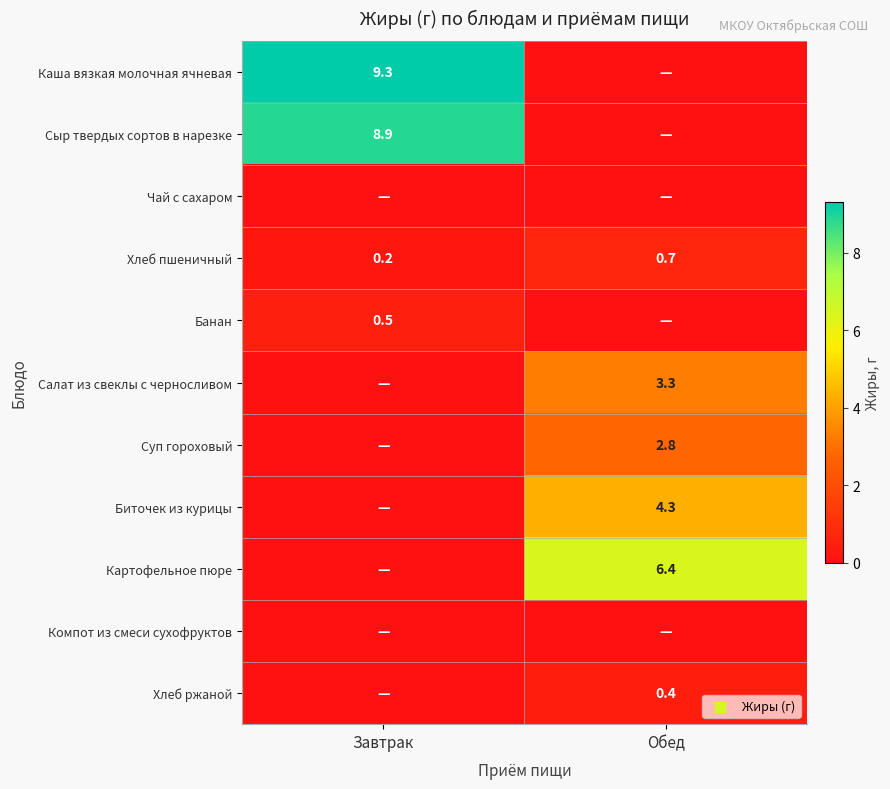

The value of Картофельное пюре at Обед is 6.4. True or false?

True